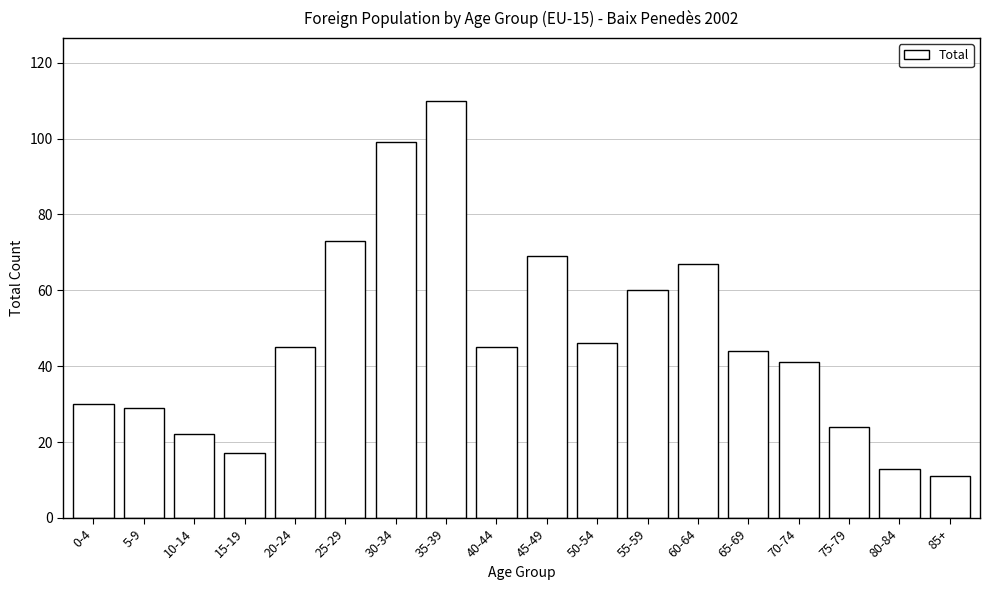

Reading left to right, extract all data points from this chart.

0-4=30	5-9=29	10-14=22	15-19=17	20-24=45	25-29=73	30-34=99	35-39=110	40-44=45	45-49=69	50-54=46	55-59=60	60-64=67	65-69=44	70-74=41	75-79=24	80-84=13	85+=11